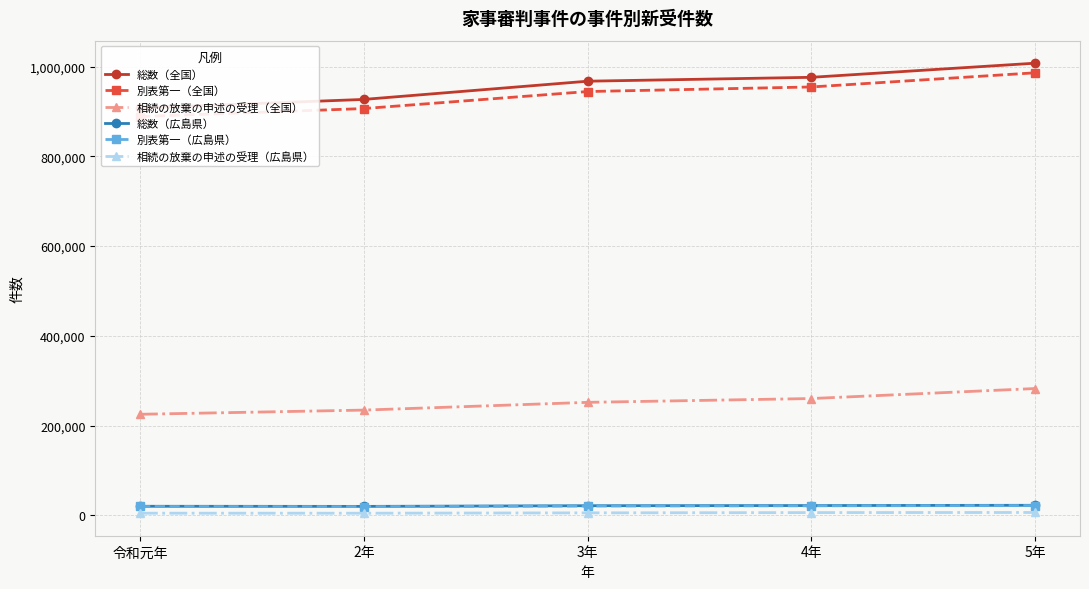

What is the total value across all series at 令和元年?

2067392